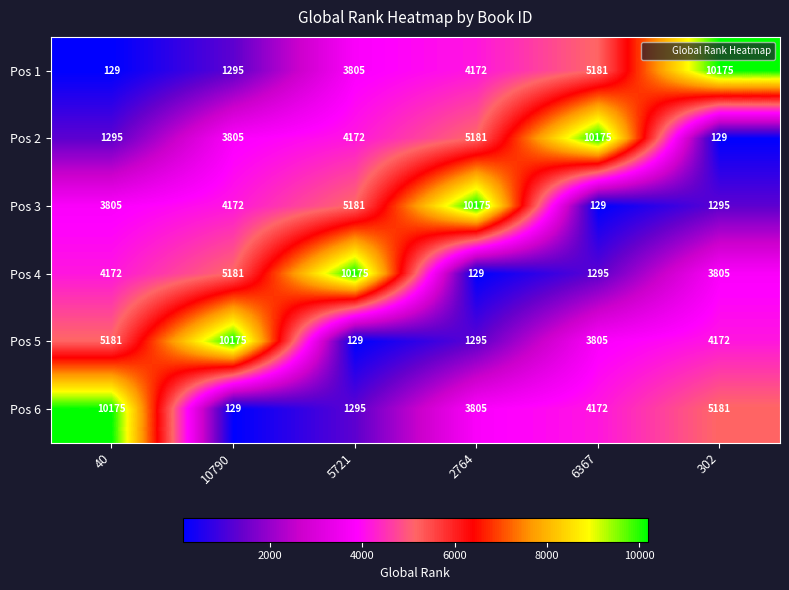

How many categories are shown in the chart?

6